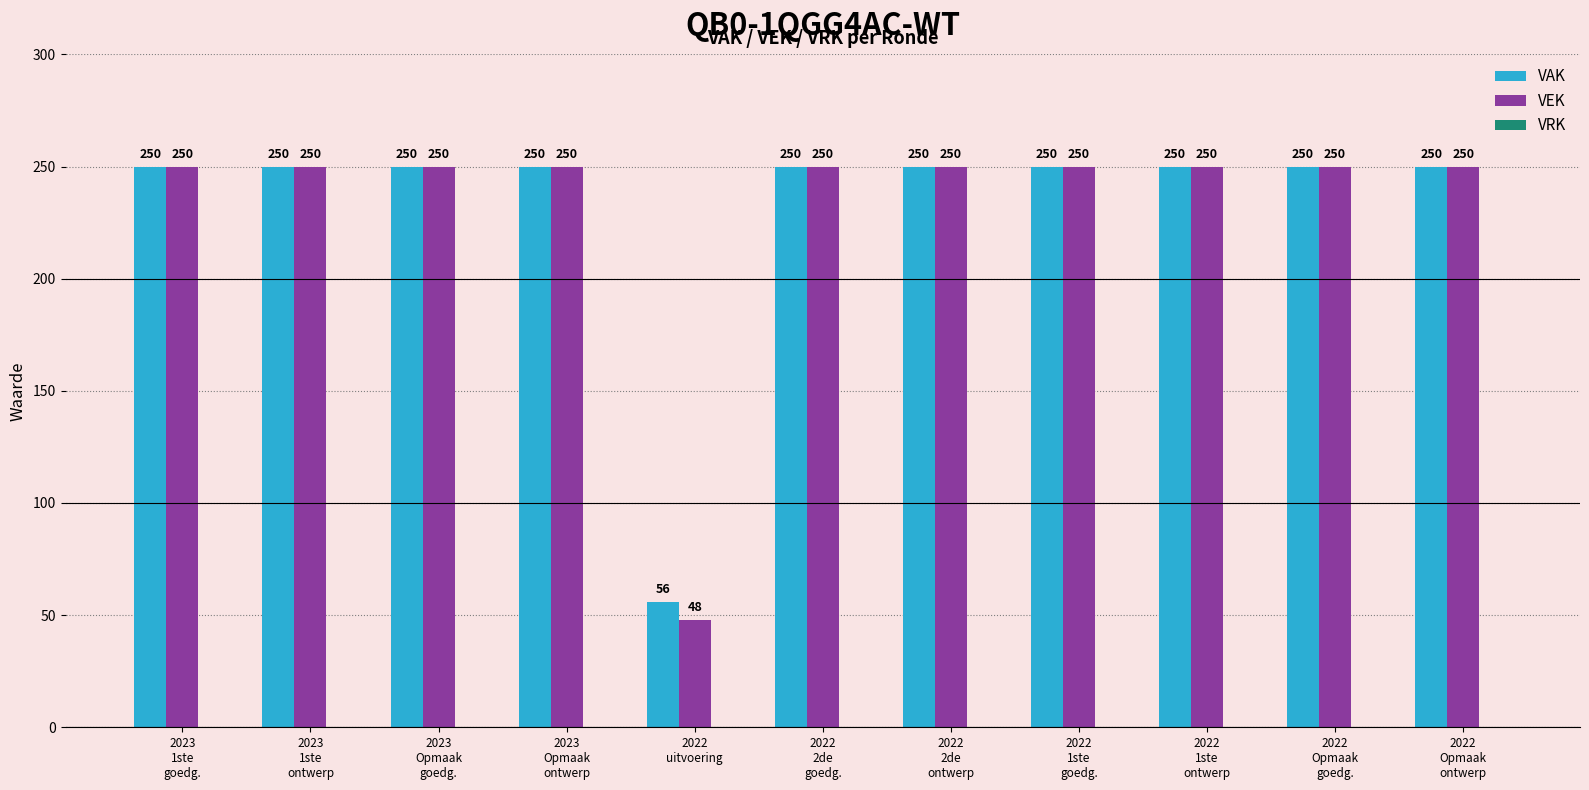

List the series in order of their overall mean, highest first.

VAK, VEK